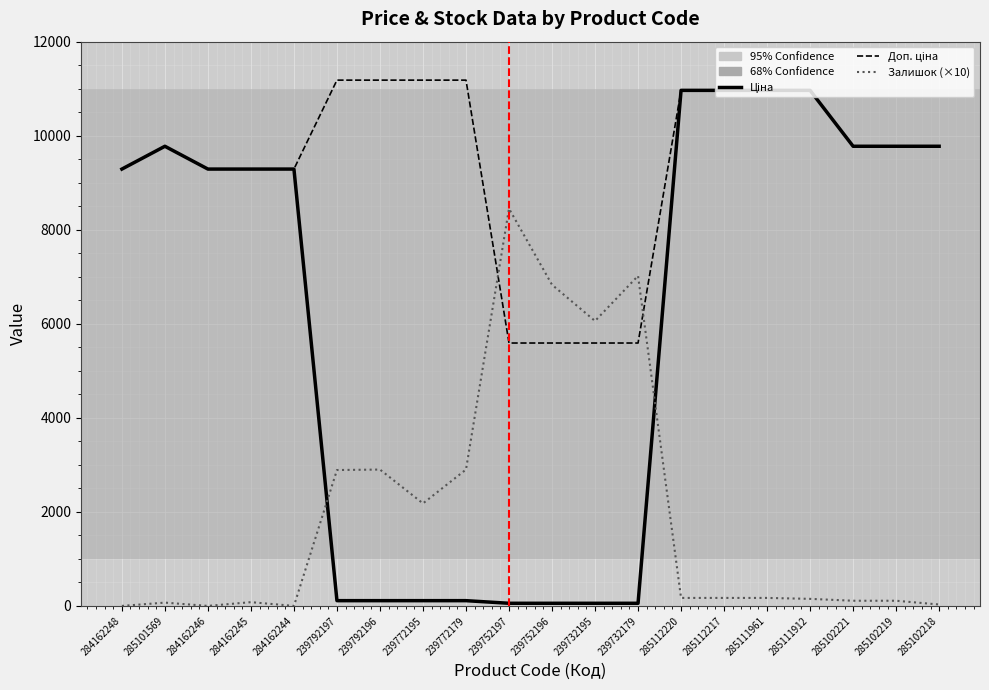

What is the greatest value displayed?

11182.0